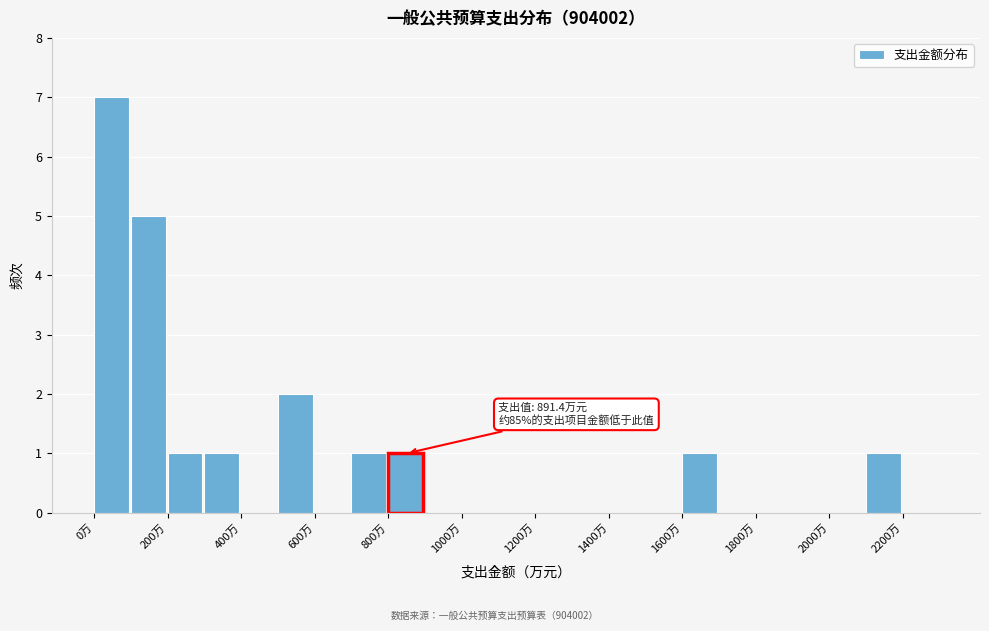

Which range on the x-axis has the tallest bar?

0 to 100